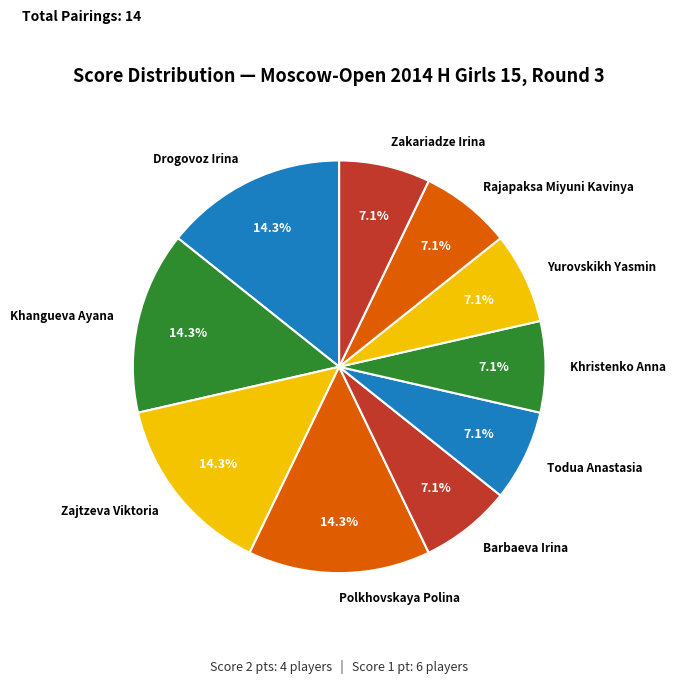

Combined, do Zakariadze Irina and Drogovoz Irina account for over 50%?

No